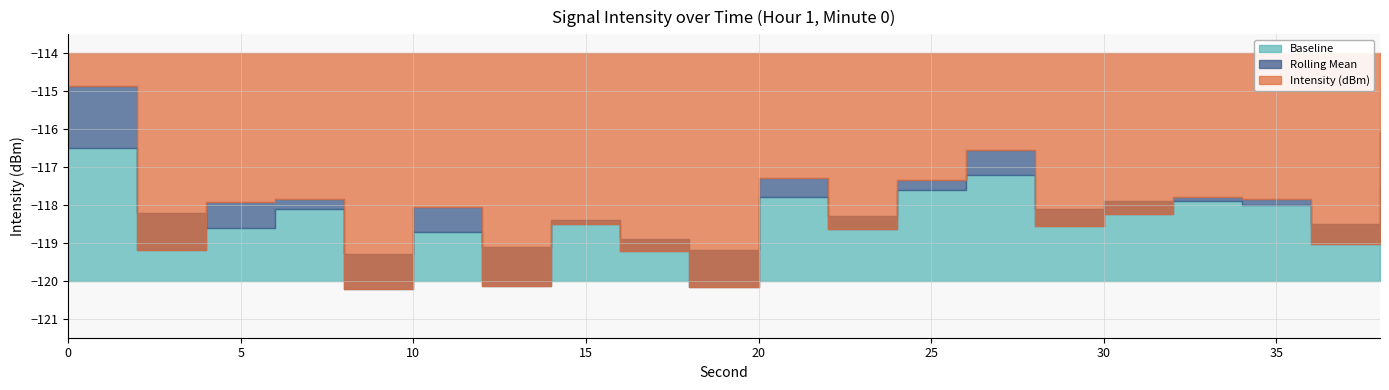

Is it true that Intensity (dBm) equals -79.8 at 30?

False